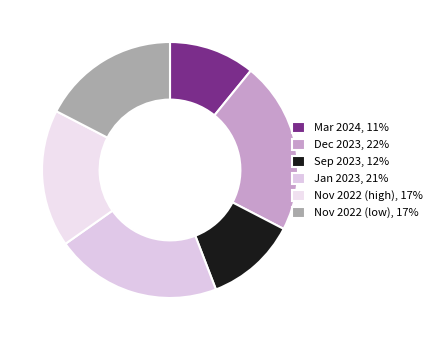

How many segments does this pie chart have?

6